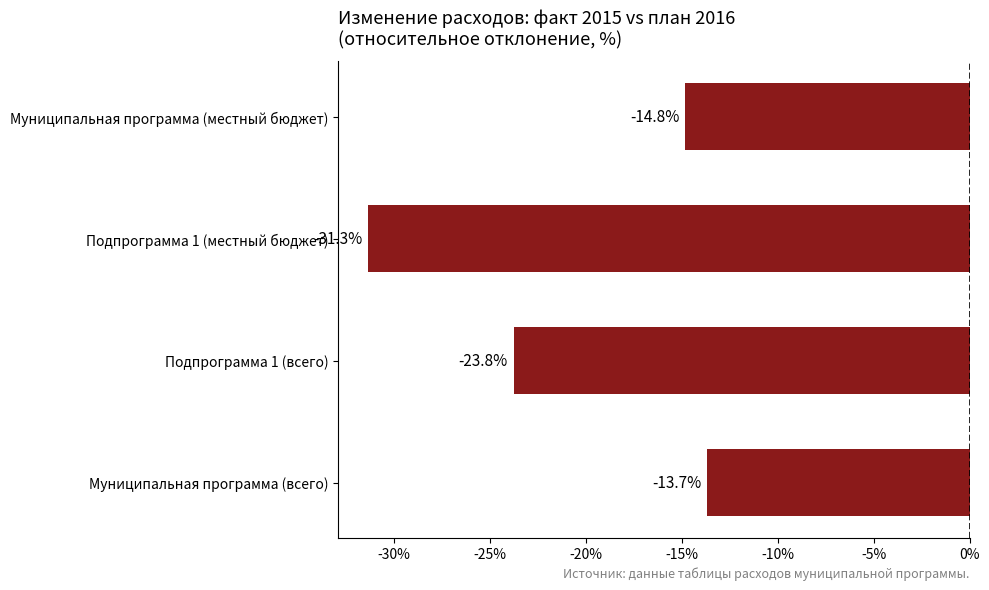

Reading bottom to top, list all the values displayed in this chart.

Муниципальная программа (всего)=-13.7	Подпрограмма 1 (всего)=-23.8	Подпрограмма 1 (местный бюджет)=-31.3	Муниципальная программа (местный бюджет)=-14.8